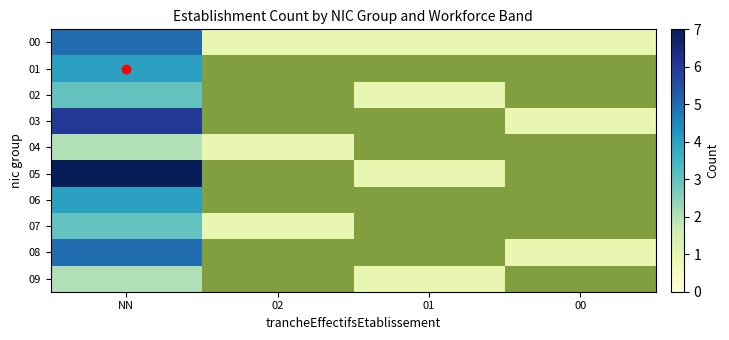

Which series has the widest spread of values?

05